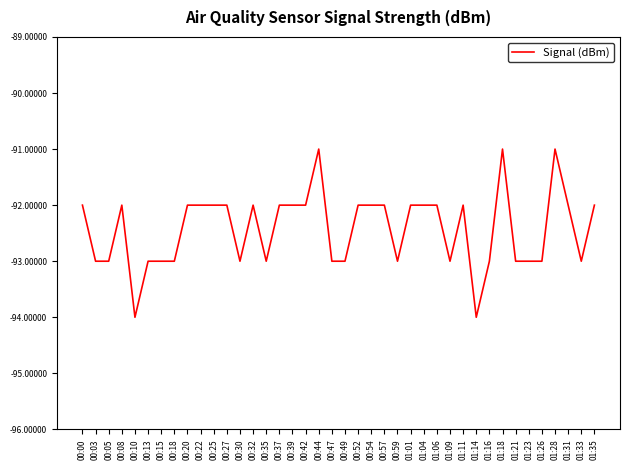

The value at 00:13 is -93. True or false?

True